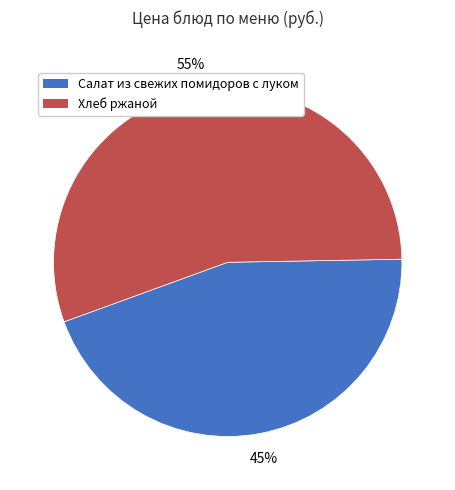

To the nearest percent, what is the combined percentage of Салат из свежих помидоров с луком and Хлеб ржаной?

100%